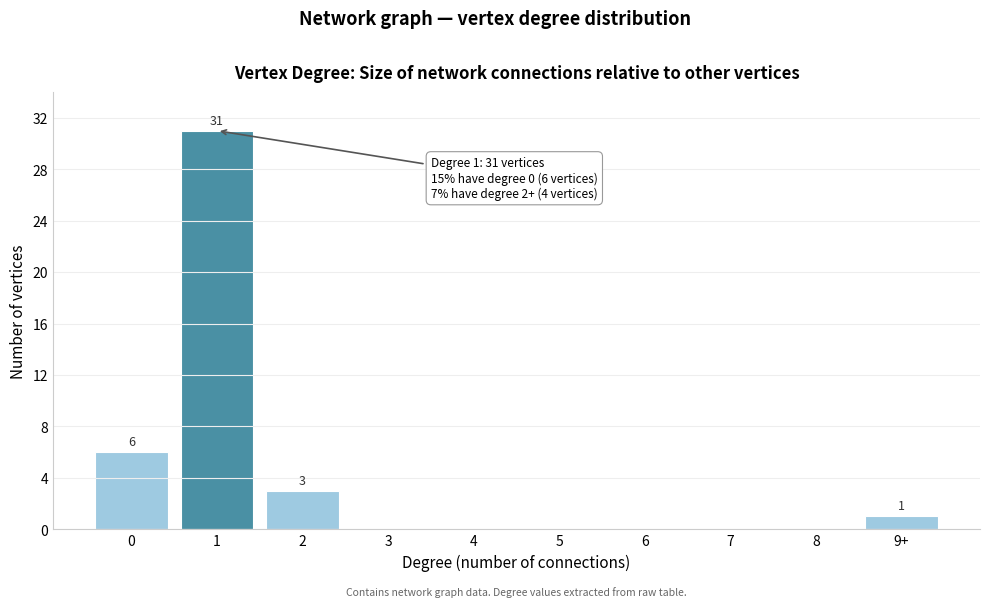

Reading right to left, what are all the values shown in this chart?

9+=1	8=0	7=0	6=0	5=0	4=0	3=0	2=3	1=31	0=6